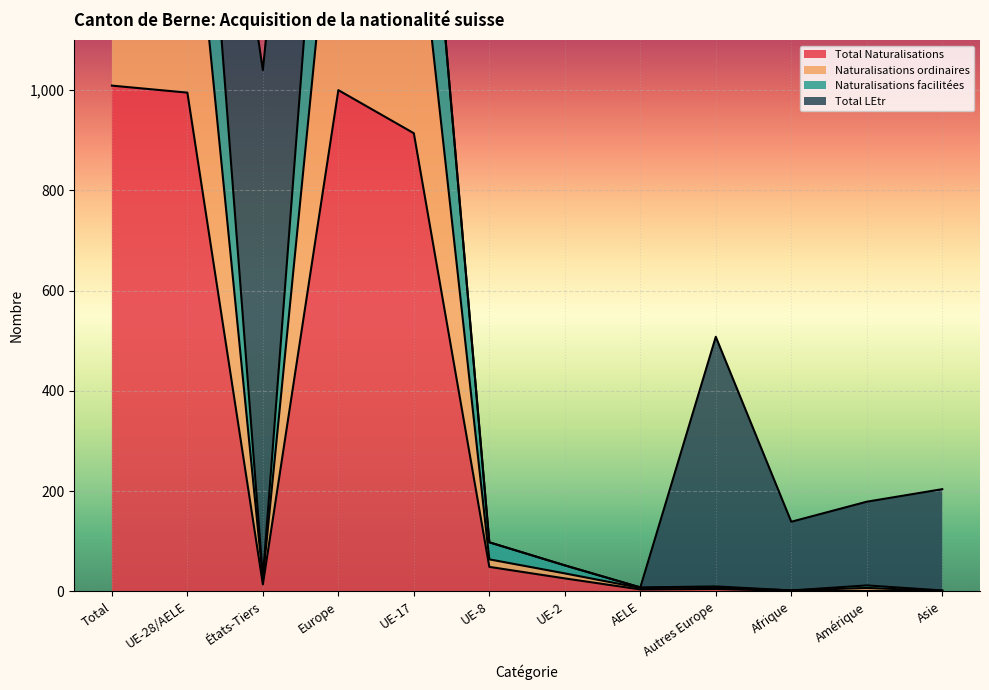

At which category does Naturalisations ordinaires reach its first local peak?

Europe